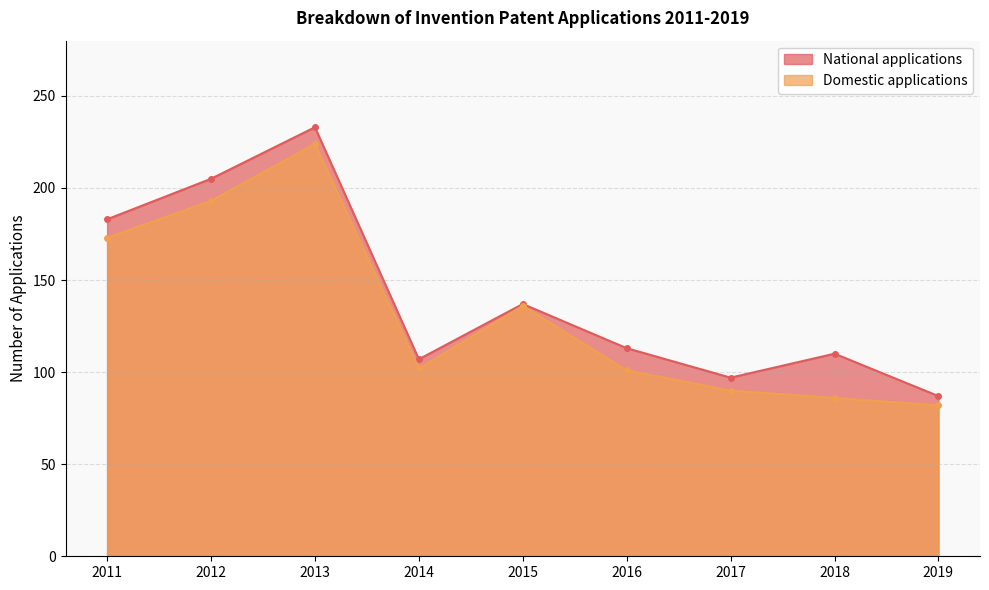

How many lines are shown in the chart?

2